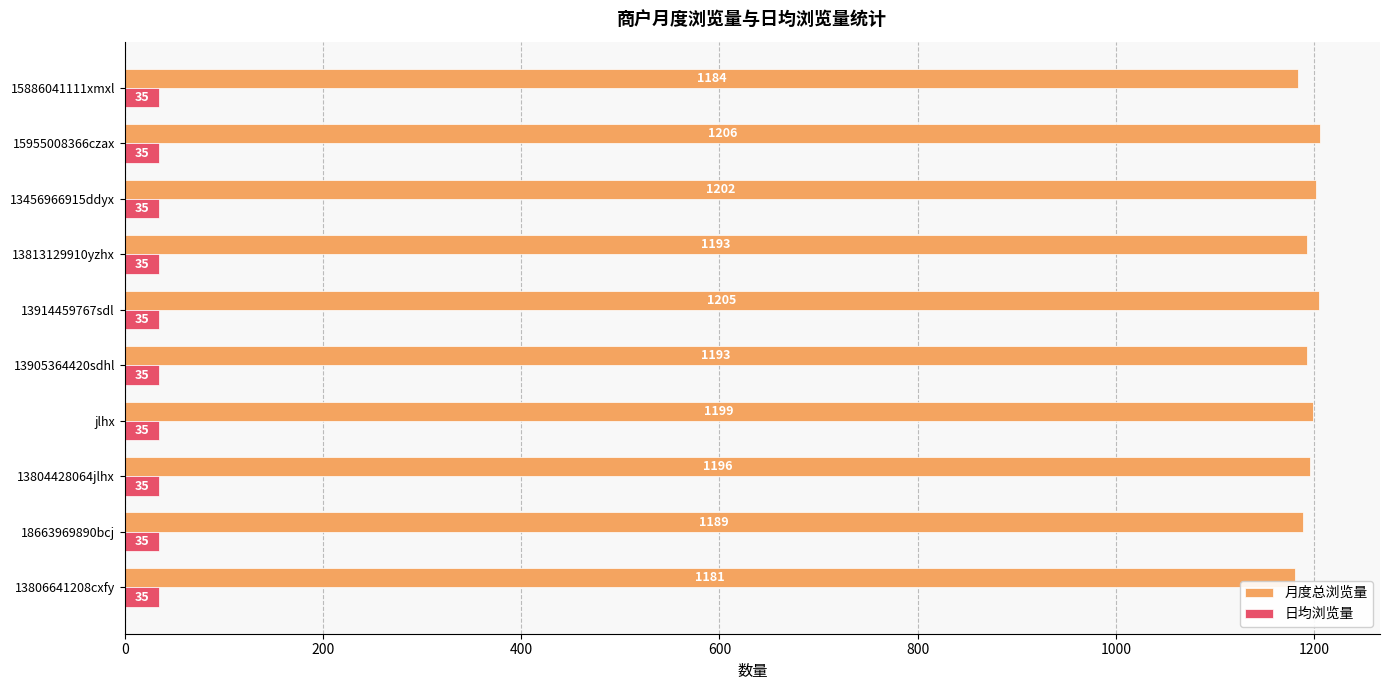

What is the spread (max minus min) of values at 15955008366czax?

1171